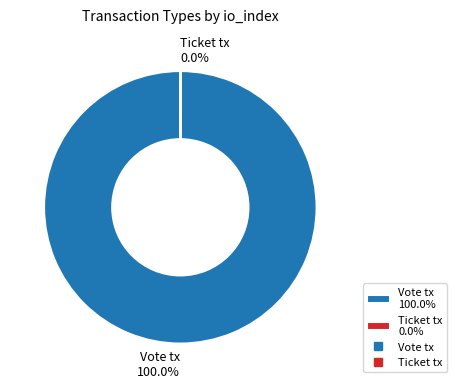

Does Vote tx 100.0% represent more than half of the total?

Yes